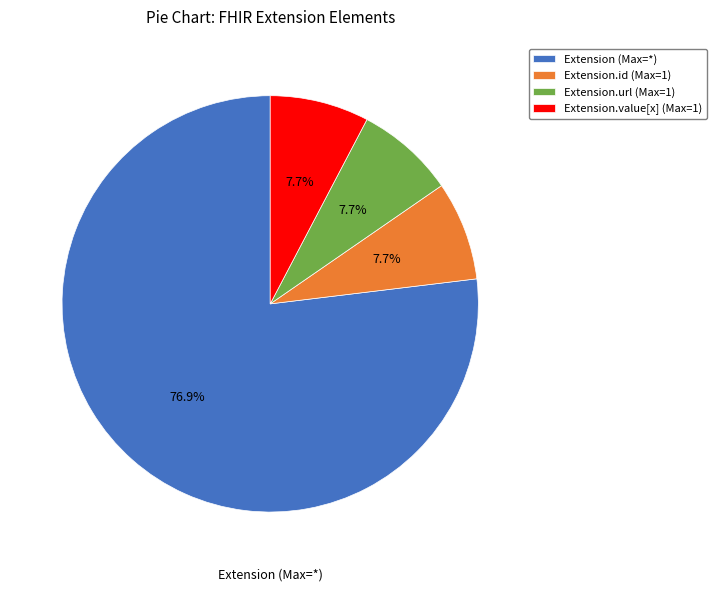

To the nearest percent, what is the difference between the largest and smallest slice percentages?

69%